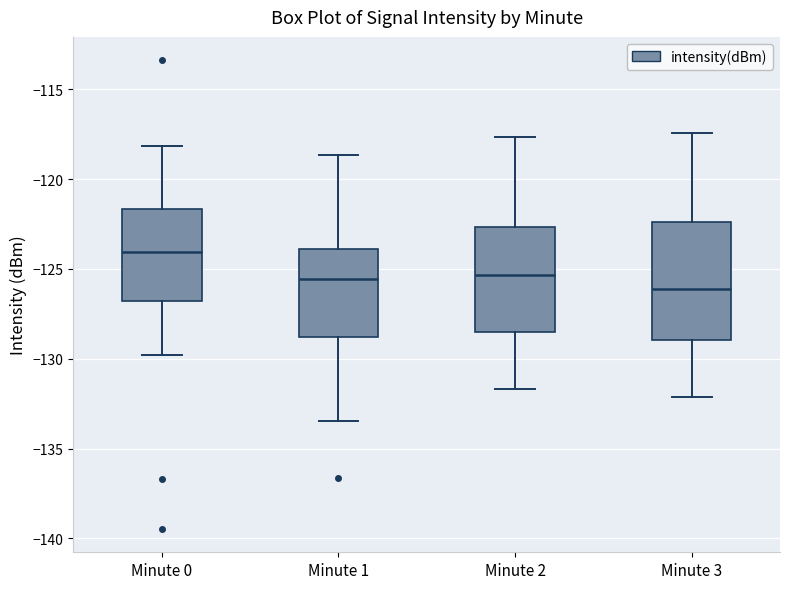

Reading left to right, read every box against the y-axis: the position of its median line, the range the box covers, and the ends of its whiskers. The values are not printed on the chart, so give them approximately, as read against the axis.

Minute 0: median -124.0, box -127.0 to -121.5, whiskers -130.0 to -118.0
Minute 1: median -125.5, box -129.0 to -124.0, whiskers -133.5 to -118.5
Minute 2: median -125.5, box -128.5 to -122.5, whiskers -131.5 to -117.5
Minute 3: median -126.0, box -129.0 to -122.5, whiskers -132.0 to -117.5